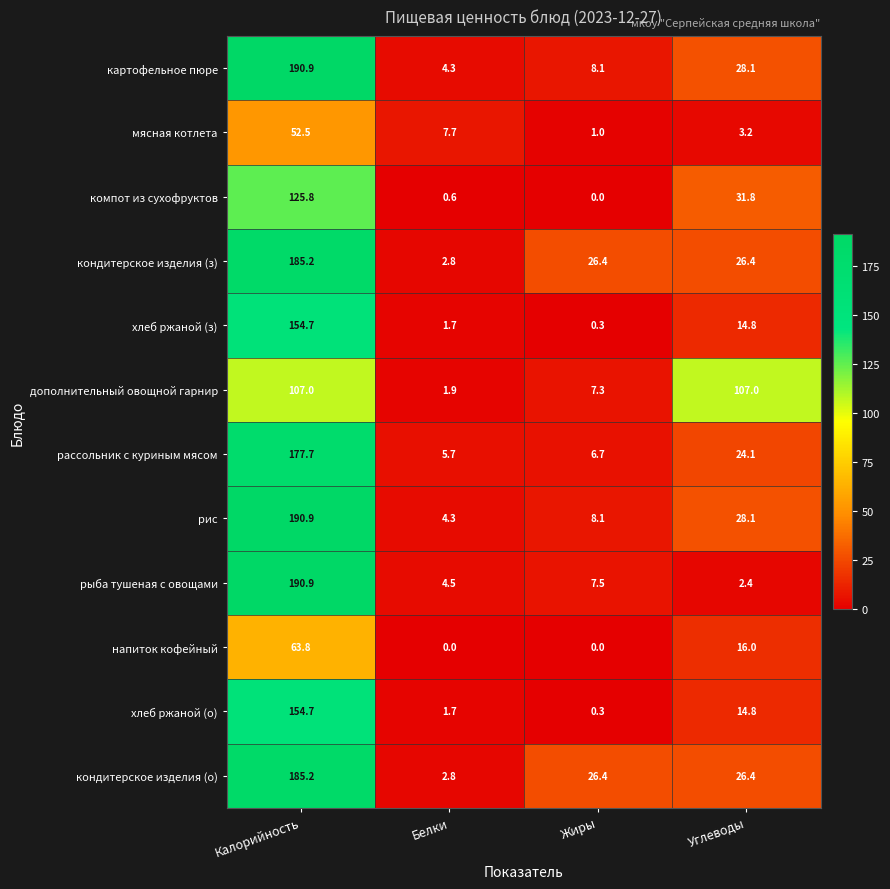

What is the sum of all мясная котлета values?

64.4